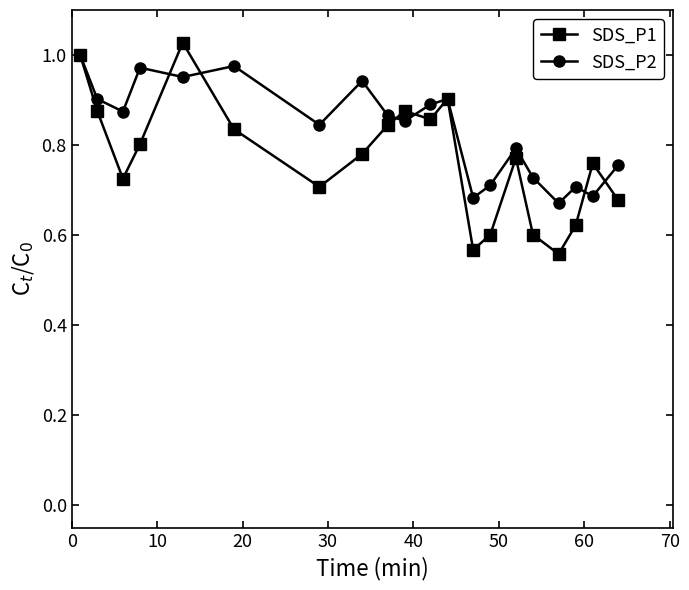

Rank the series by their average value, from lowest to highest.

SDS_P1, SDS_P2